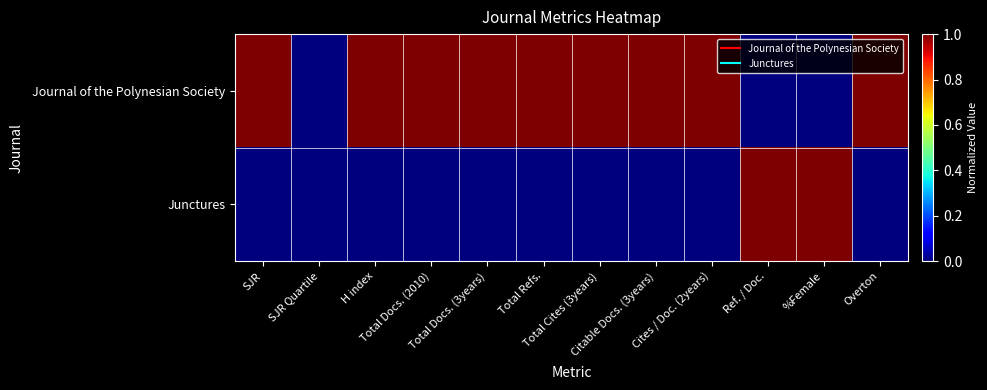

Reading left to right, what are all the values shown in this chart?

Journal of the Polynesian Society: SJR=1	SJR Quartile=0	H index=1	Total Docs. (2010)=1	Total Docs. (3years)=1	Total Refs.=1	Total Cites (3years)=1	Citable Docs. (3years)=1	Cites / Doc. (2years)=1	Ref. / Doc.=0	%Female=0	Overton=1
Junctures: SJR=0	SJR Quartile=0	H index=0	Total Docs. (2010)=0	Total Docs. (3years)=0	Total Refs.=0	Total Cites (3years)=0	Citable Docs. (3years)=0	Cites / Doc. (2years)=0	Ref. / Doc.=1	%Female=1	Overton=0